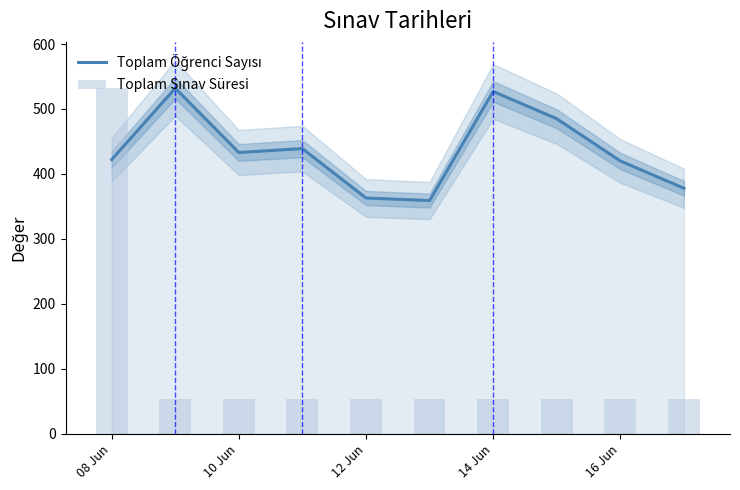

What is the difference between the second highest and second lowest values in the Toplam Öğrenci Sayısı series?

164.0